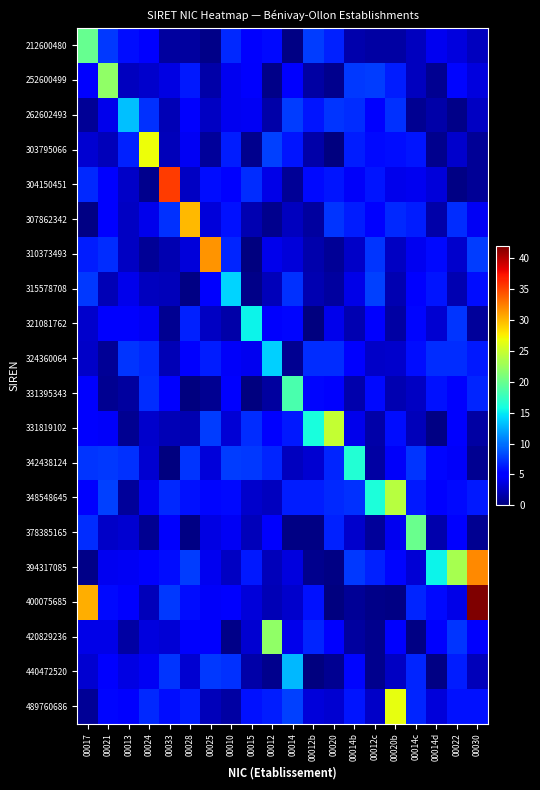

Which series changed the most between 00020 and 00020b?

489760686